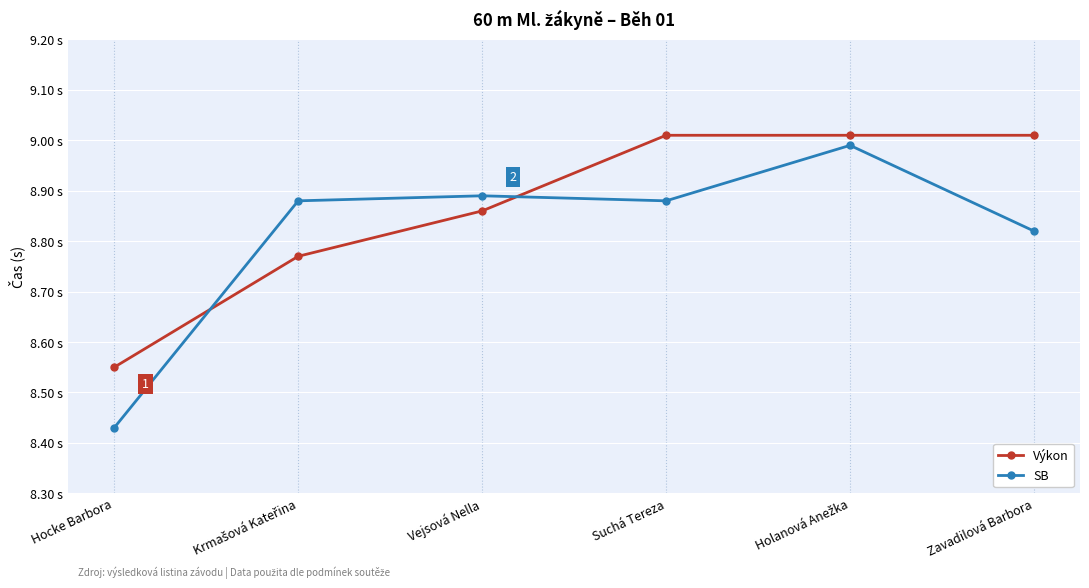

What is the value of the Výkon point at the 6th from the left?

9.0